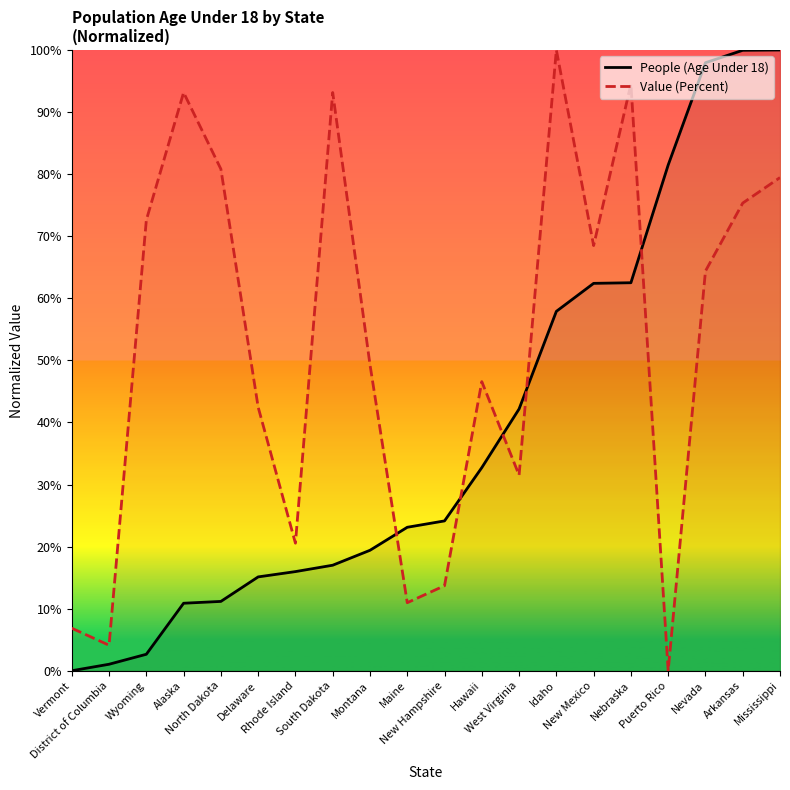

True or false: People (Age Under 18) has a value of 0.2 at Delaware.

True